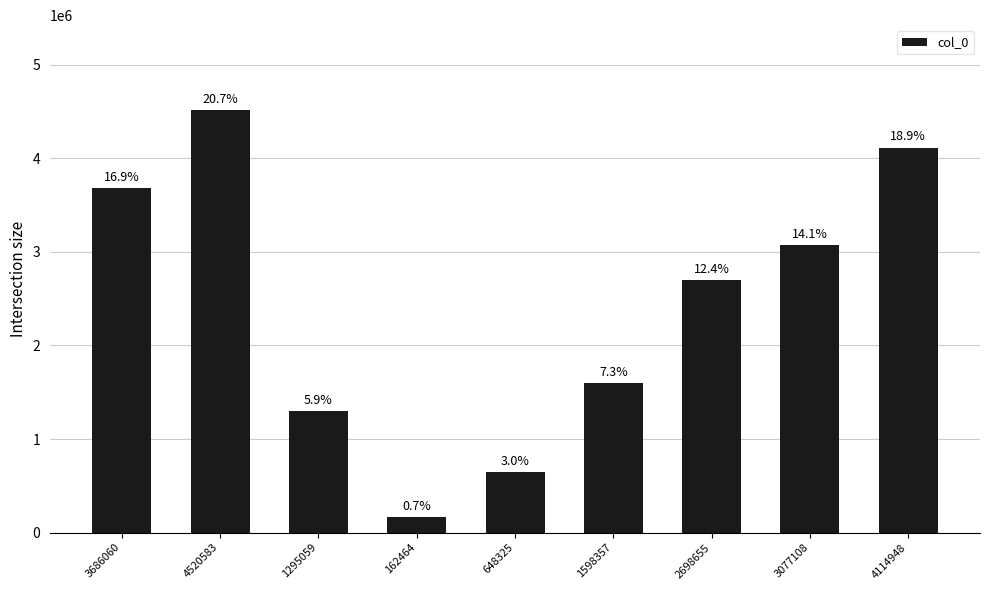

How many bars are there in total?

9